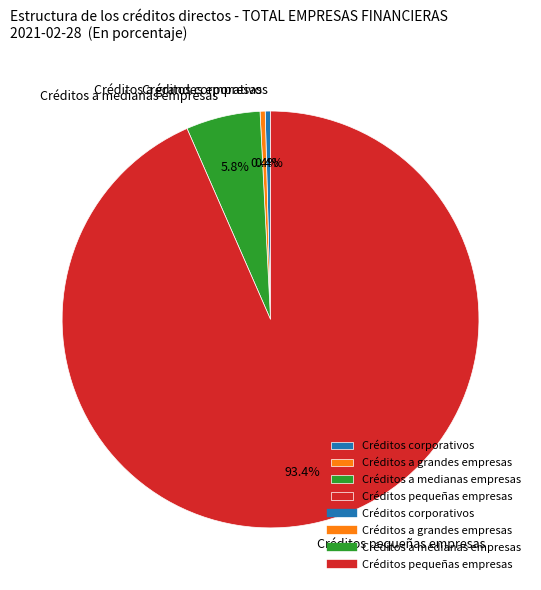

Does Créditos a medianas empresas account for over 50% of the chart?

No